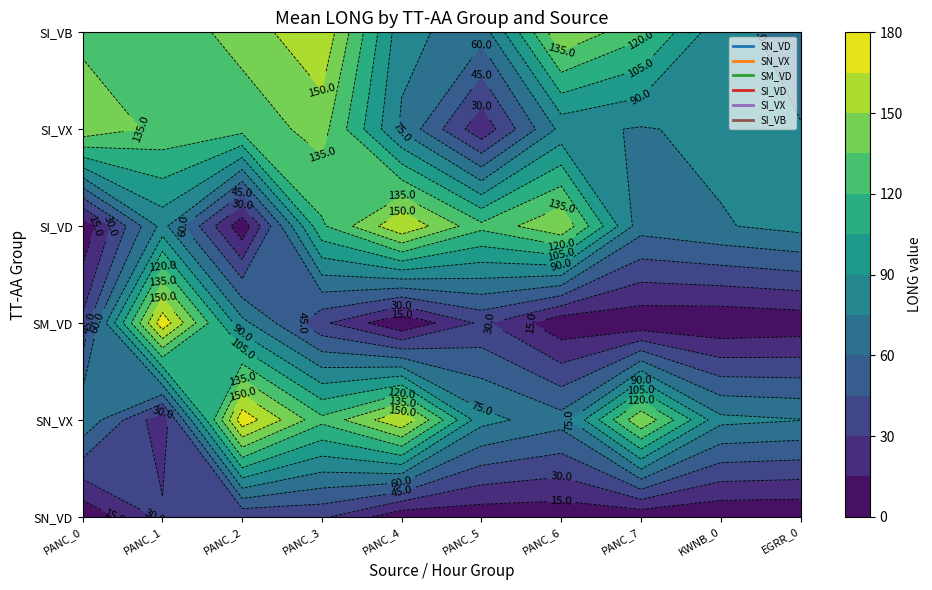

Rank the categories by SI_VX value from highest to lowest.

0, 3, 1, 2, 6, 8, 9, 7, 4, 5